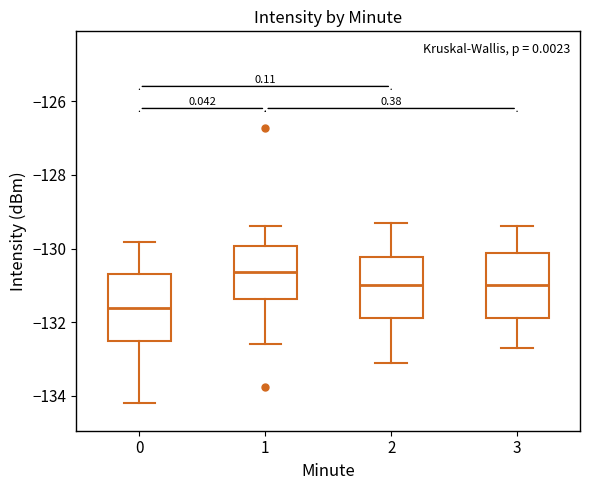

Reading left to right, transcribe this box plot: for each box, give where its median line is, the range the box spans, and where its two whiskers end, as read against the y-axis. The values are not printed on the chart, so give them approximately, as read against the axis.

0: median -131.6, box -132.6 to -130.6, whiskers -134.2 to -129.8
1: median -130.6, box -131.4 to -130.0, whiskers -132.6 to -129.4
2: median -131.0, box -131.8 to -130.2, whiskers -133.0 to -129.2
3: median -131.0, box -131.8 to -130.2, whiskers -132.6 to -129.4